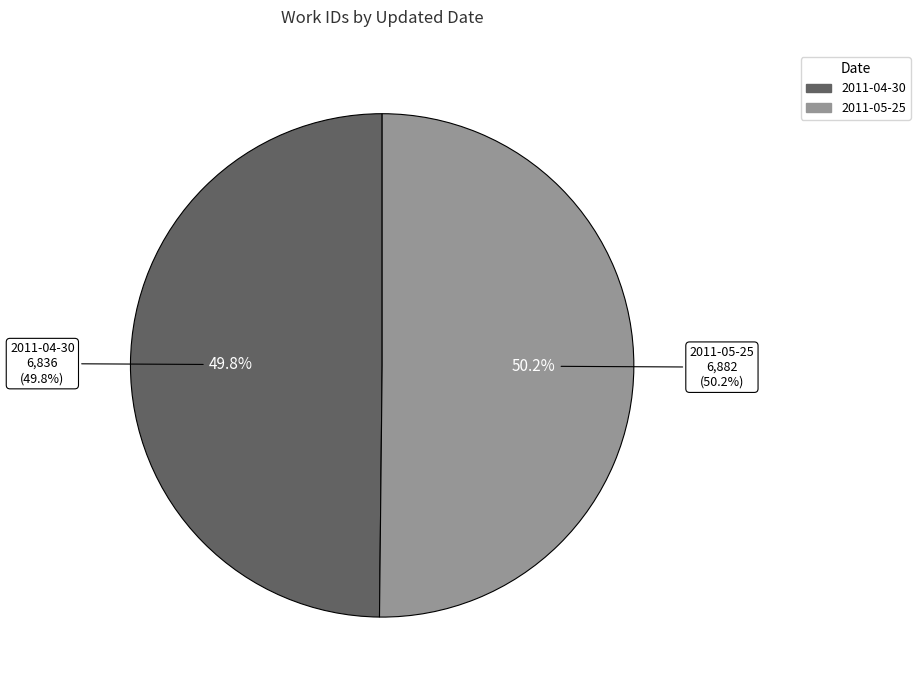

Rank the categories by value from highest to lowest.

2011-05-25, 2011-04-30